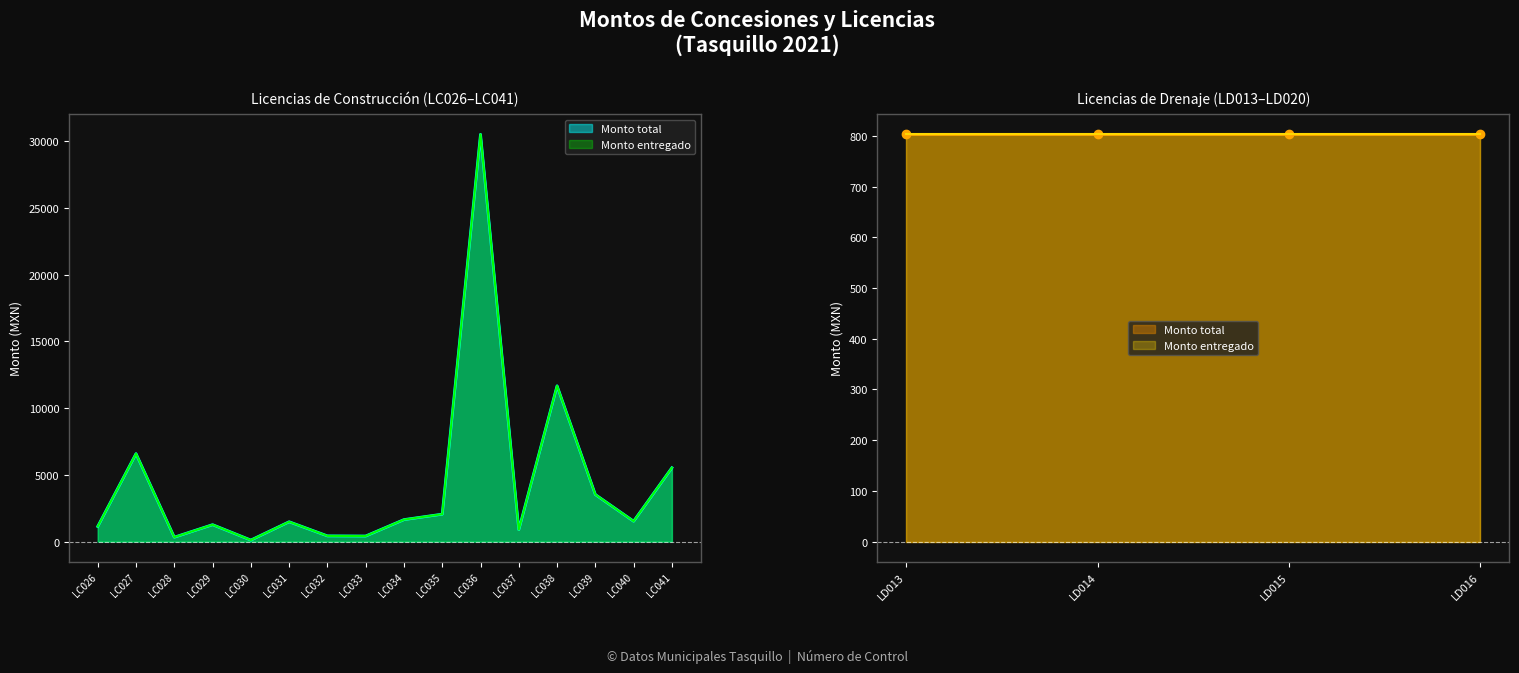

Is it true that Monto total equals 1488.0 at LC031?

True